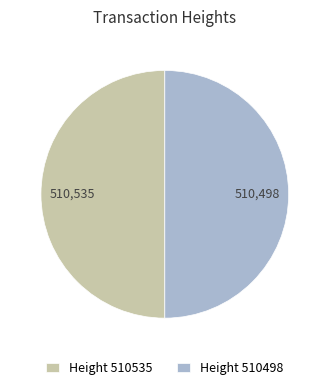

How many segments does this pie chart have?

2